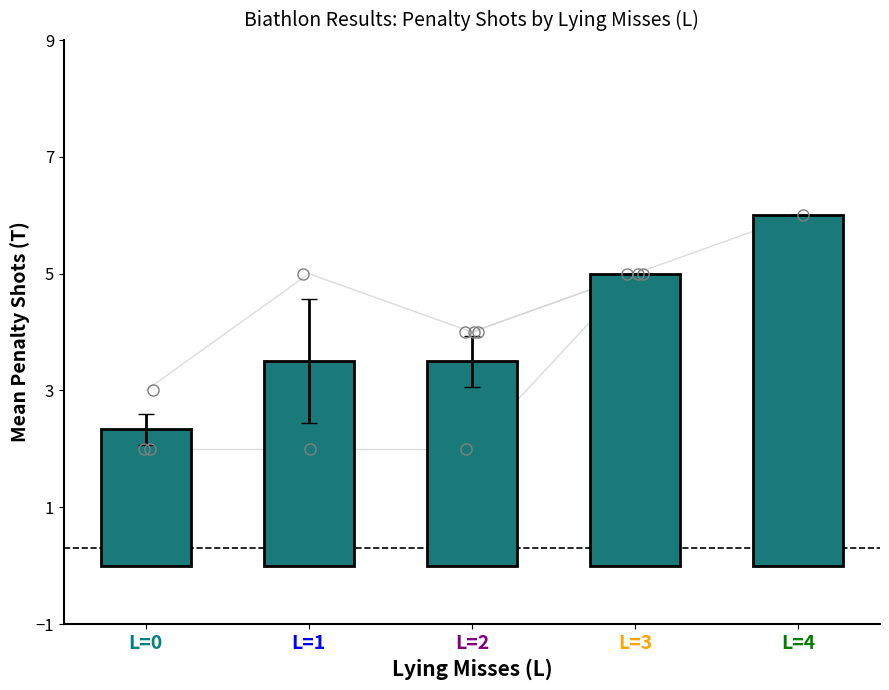

Approximately how many times larger is the value at L=1 compared to L=0?

1.5